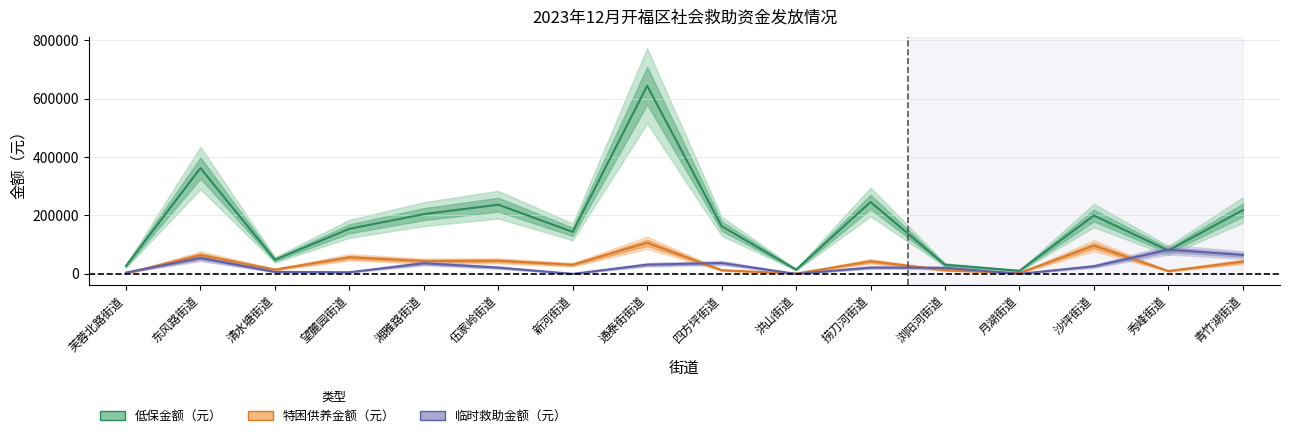

In 临时救助金额（元）, how many points are higher than both neighbors (excluding endpoints)?

5